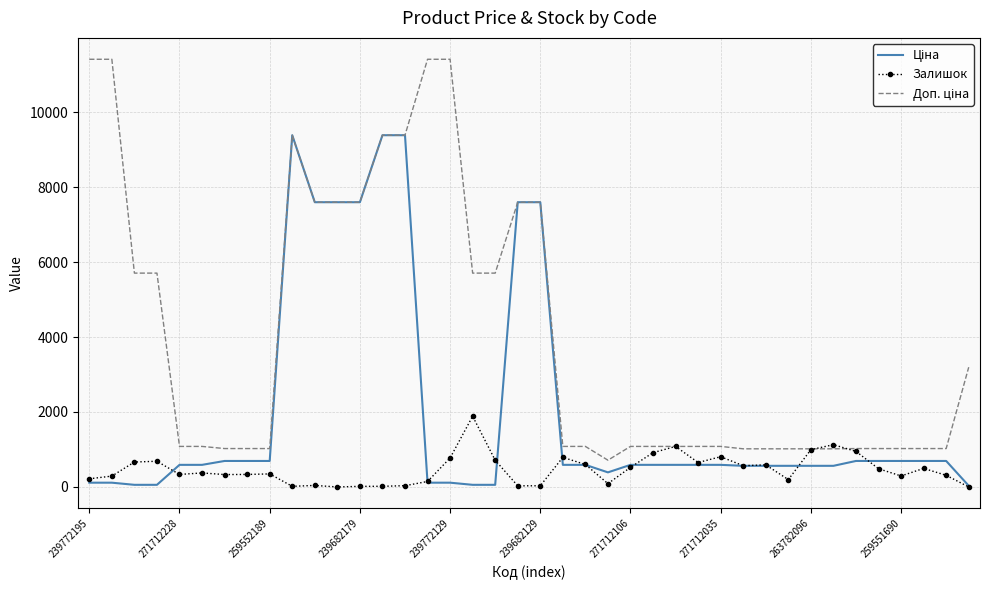

What is the maximum value for Залишок?

1887.0